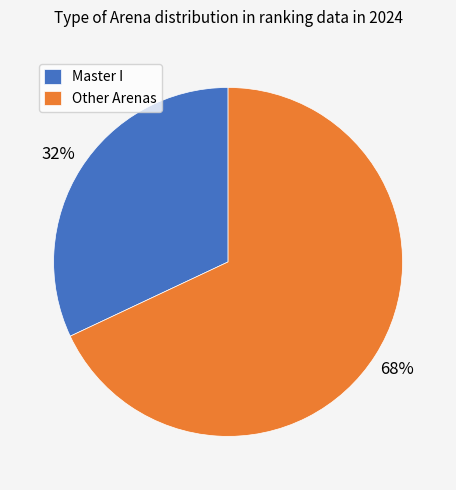

Which slice is the smallest?

Master I